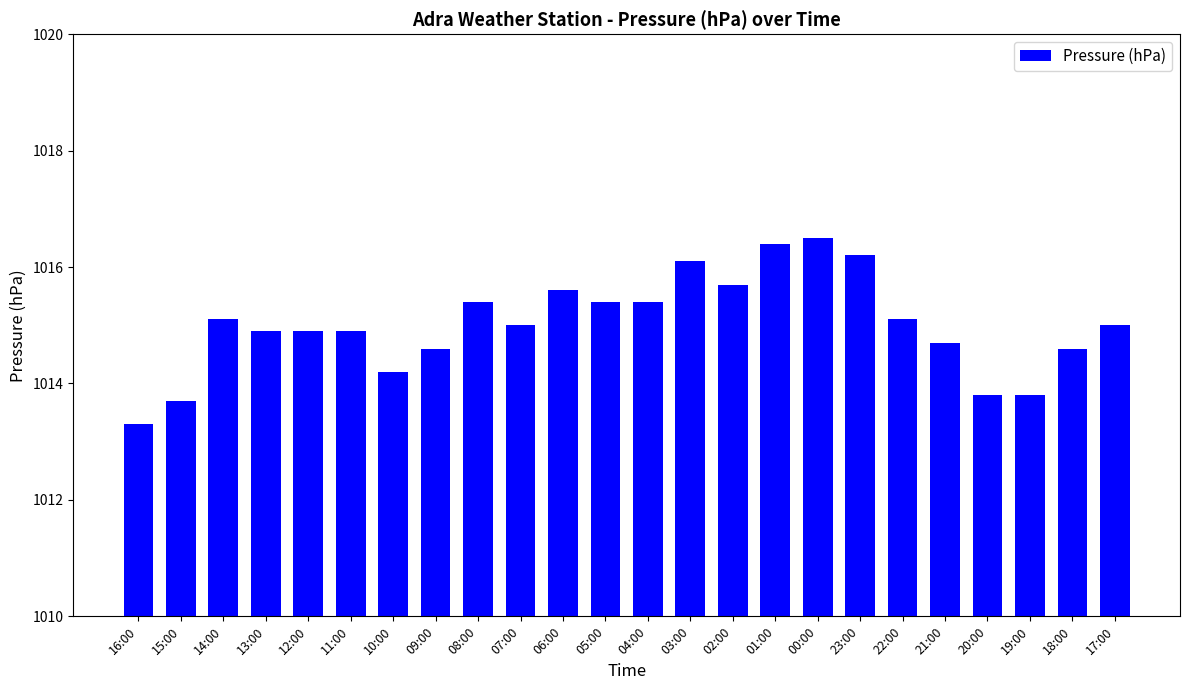

What is the average value?

1015.0